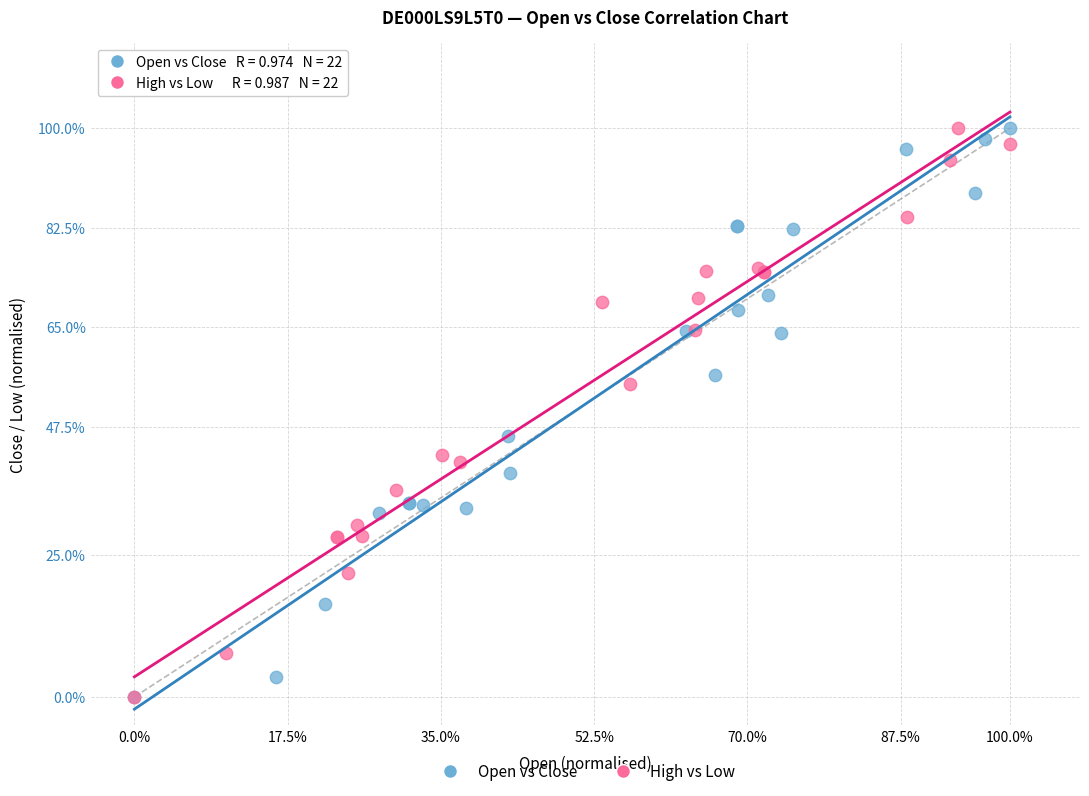

What are all the series names shown in the legend?

Open vs Close, High vs Low